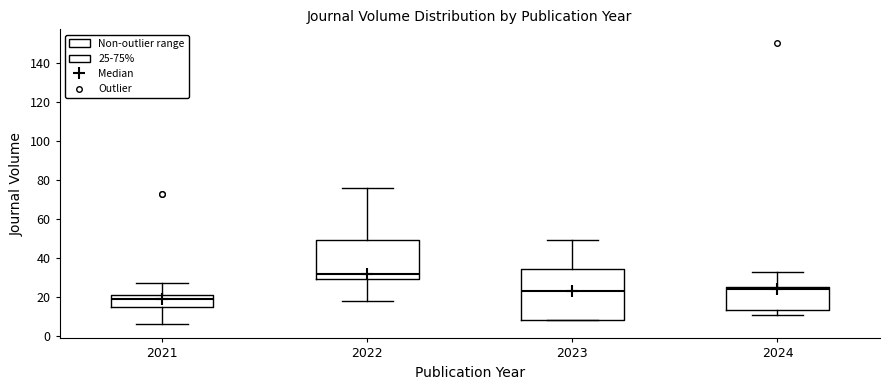

Reading left to right, transcribe this box plot: for each box, give where its median line is, the range the box spans, and where its two whiskers end, as read against the y-axis. The values are not printed on the chart, so give them approximately, as read against the axis.

2021: median 20, box 14 to 22, whiskers 6 to 28
2022: median 32, box 30 to 50, whiskers 18 to 76
2023: median 24, box 8 to 34, whiskers 8 to 50
2024: median 24, box 14 to 26, whiskers 12 to 34